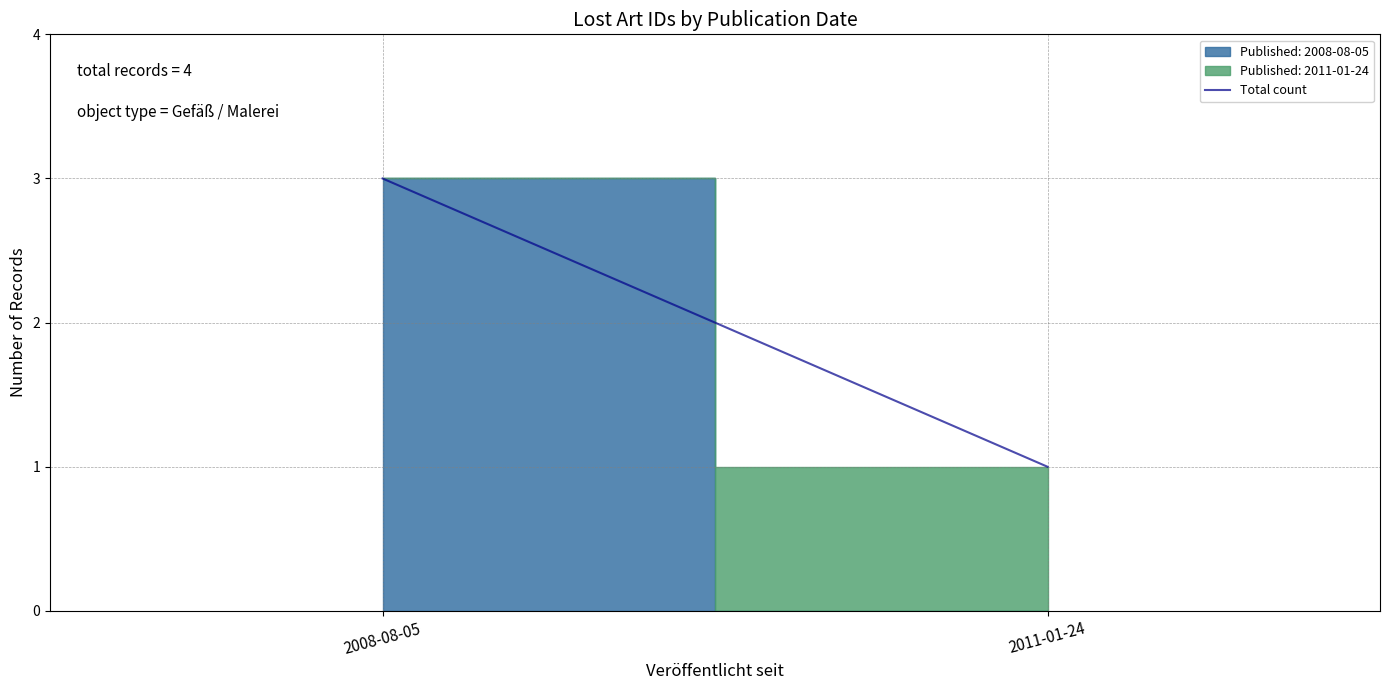

What is the greatest value displayed?

3